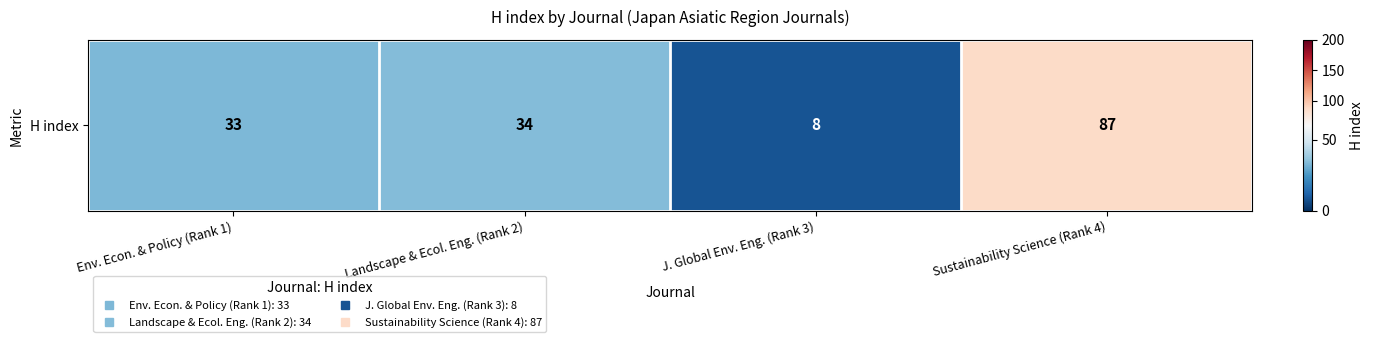

Reading left to right, extract all data points from this chart.

Env. Econ. & Policy (Rank 1)=33	Landscape & Ecol. Eng. (Rank 2)=34	J. Global Env. Eng. (Rank 3)=8	Sustainability Science (Rank 4)=87